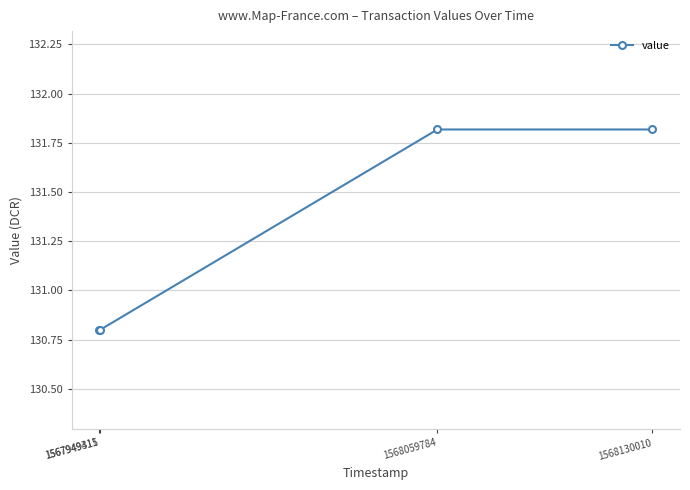

What is the smallest value displayed?

130.8